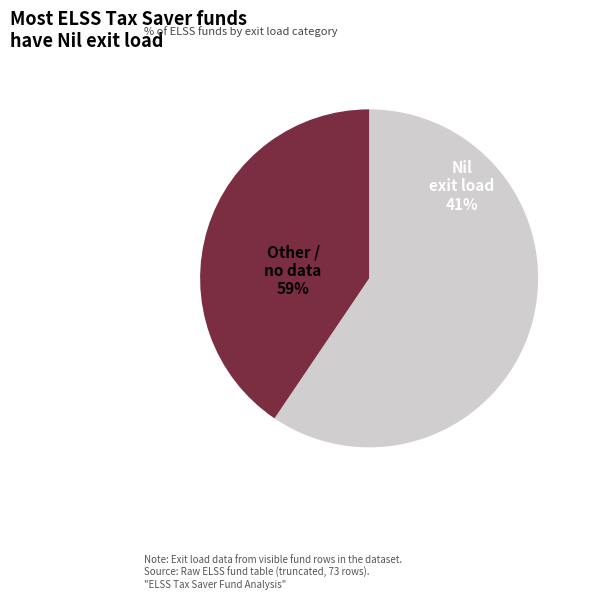

The Other slice represents 51% of the pie. True or false?

False